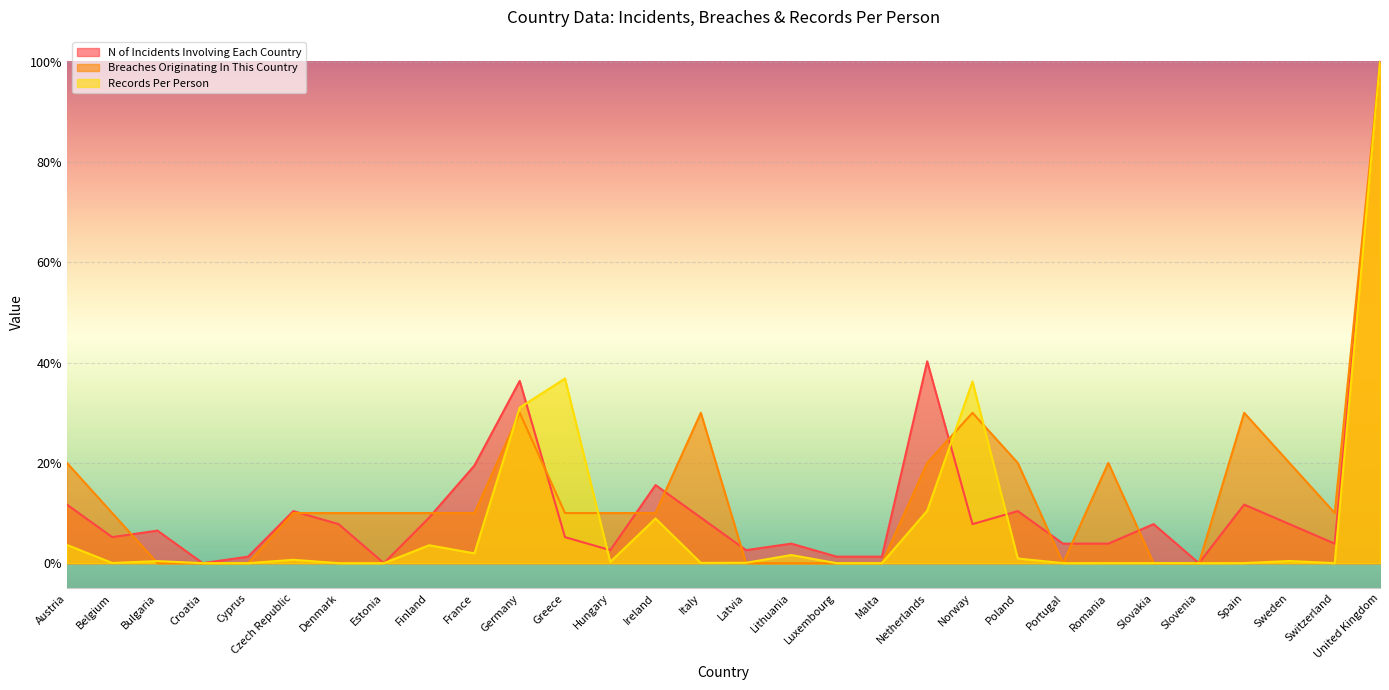

True or false: N of Incidents Involving Each Country and Breaches Originating In This Country cross at least once.

True